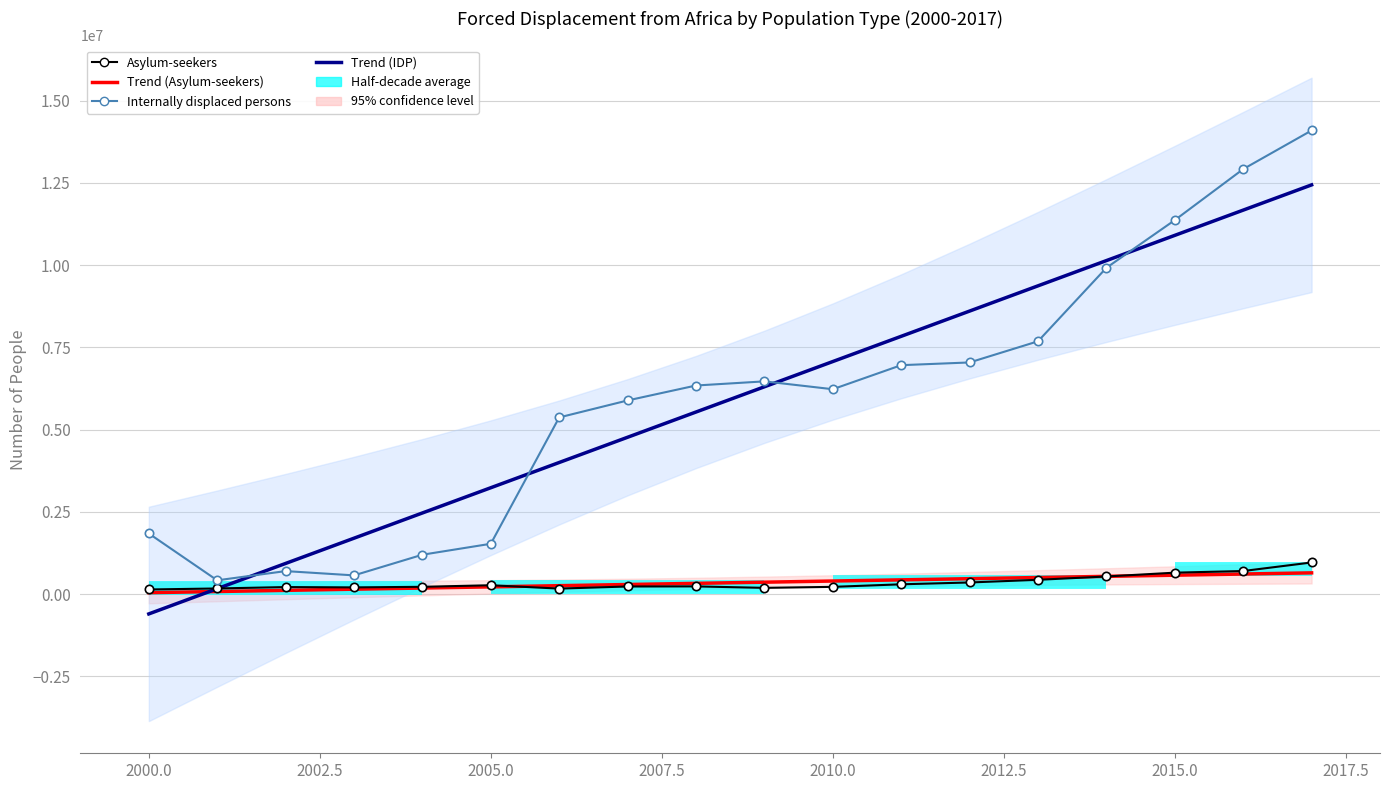

How many interior local valleys does the Asylum-seekers series have?

3